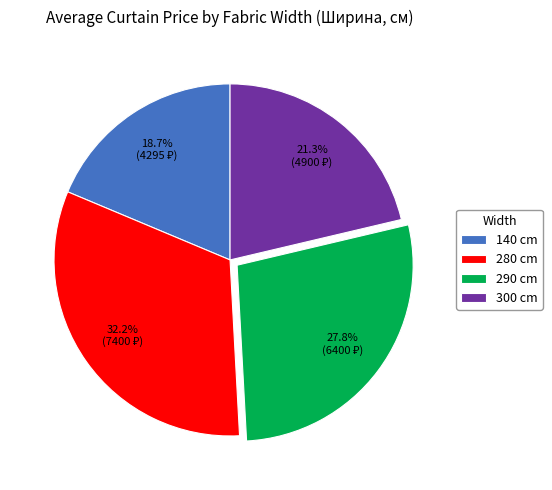

What is the largest slice in the pie chart?

280 cm